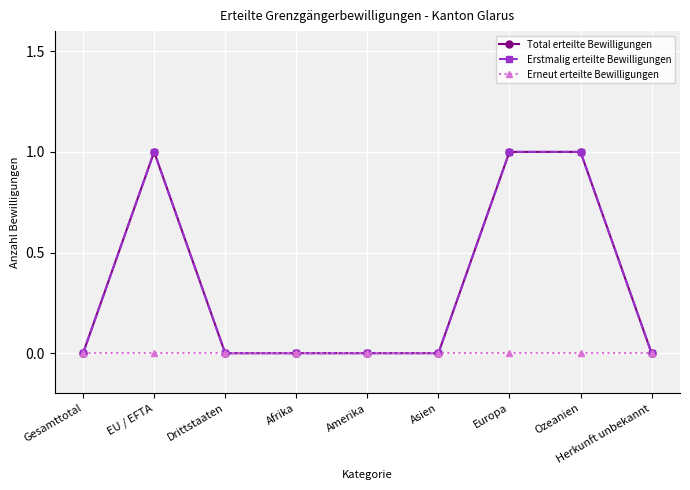

Is this an area chart (filled region under the line)?

No